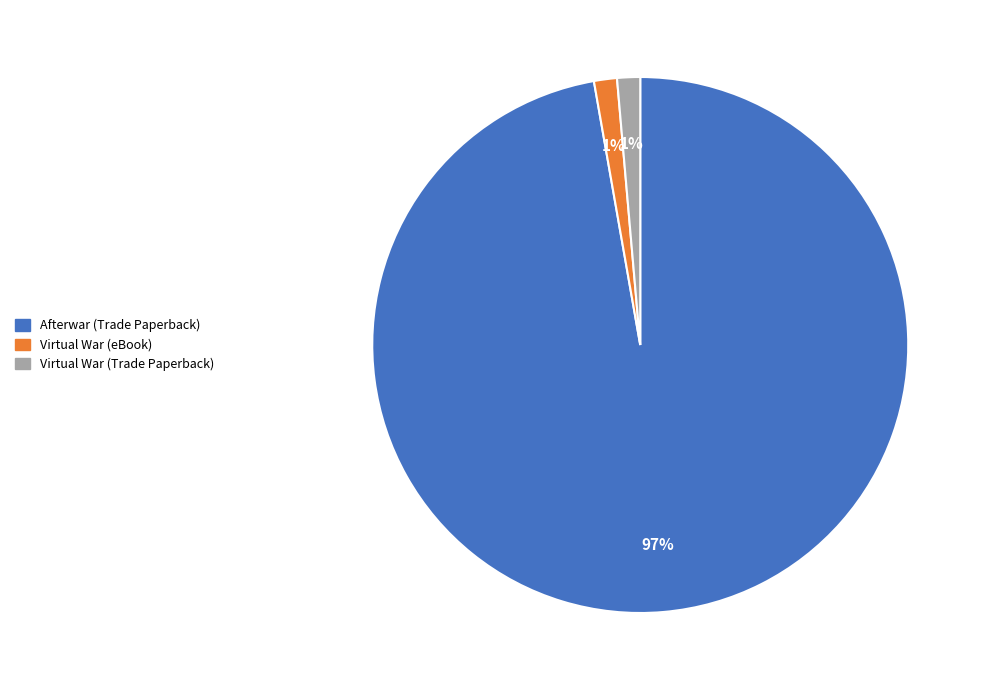

Which slice is the largest?

Afterwar (Trade Paperback)